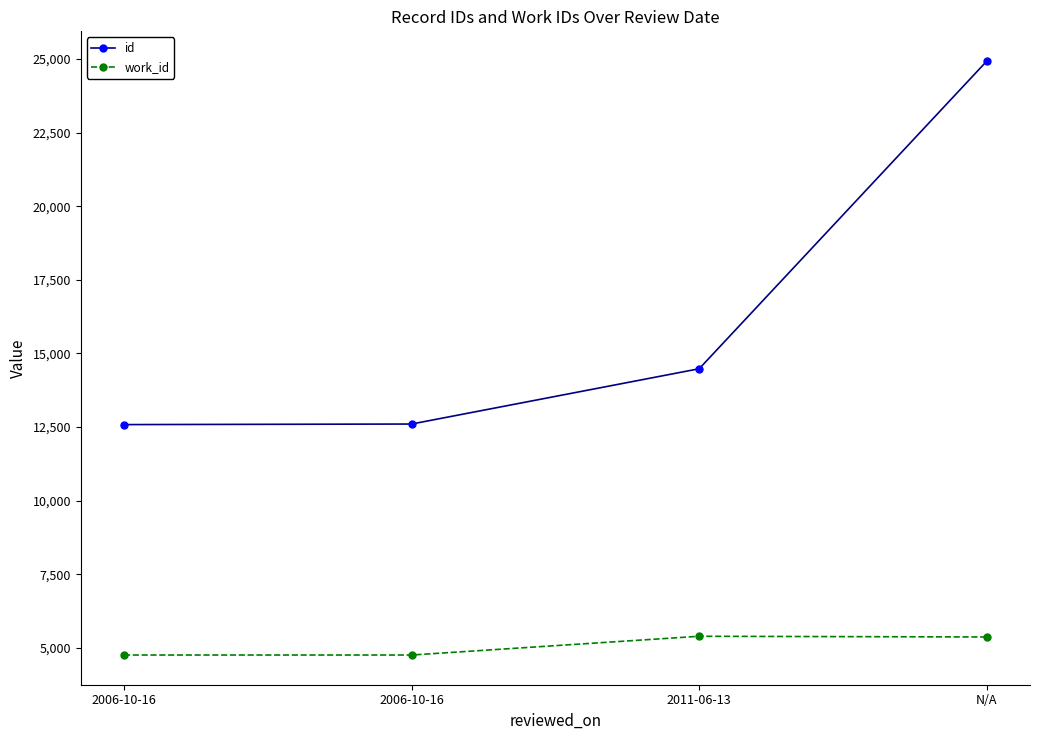

At how many categories does at least one series exceed 15983?

1